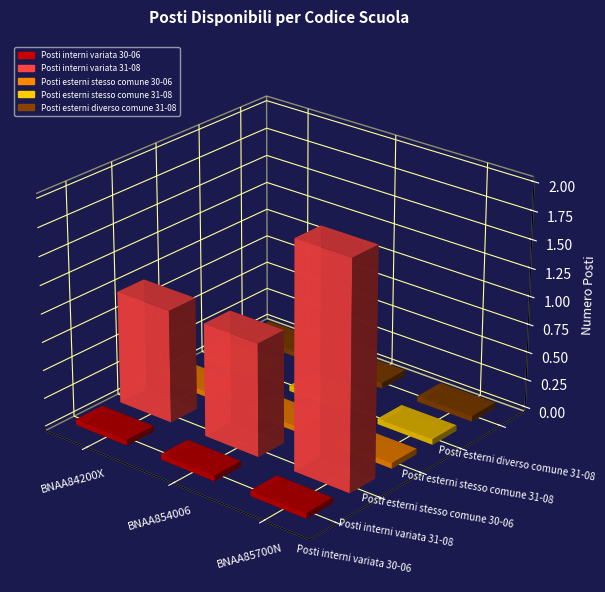

Which label corresponds to the largest value in the chart?

BNAA85700N